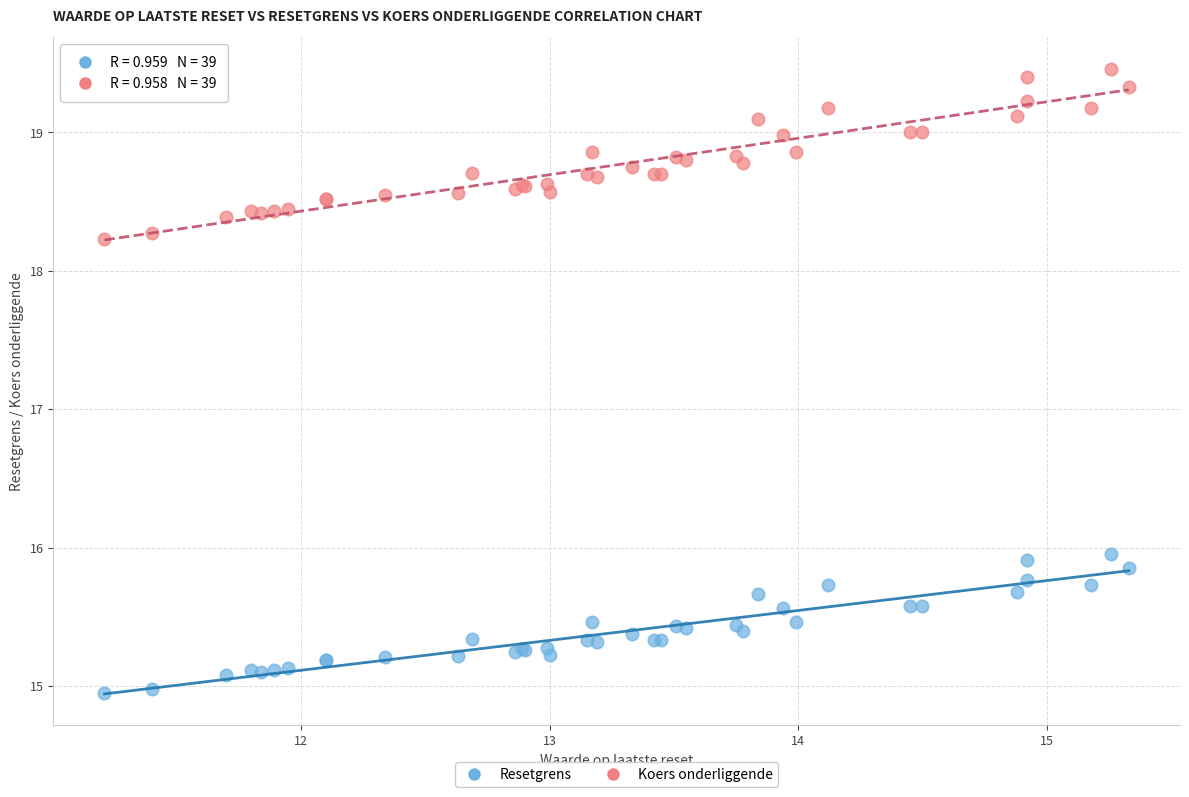

What is the X range (max minus min) for the scatter plot?

4.1